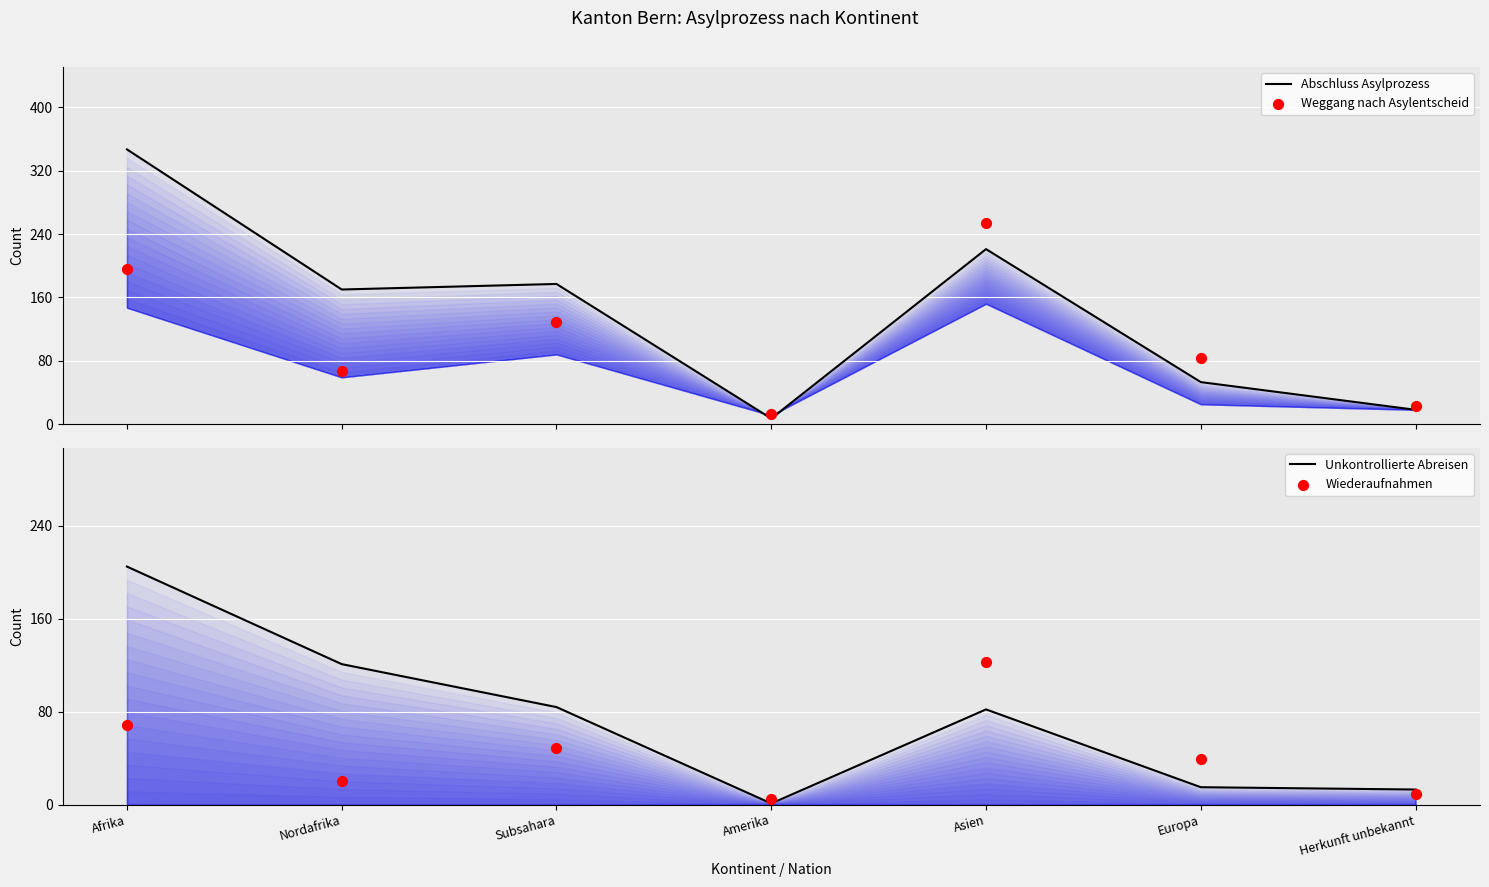

At which category is the sum across all series the highest?

Afrika